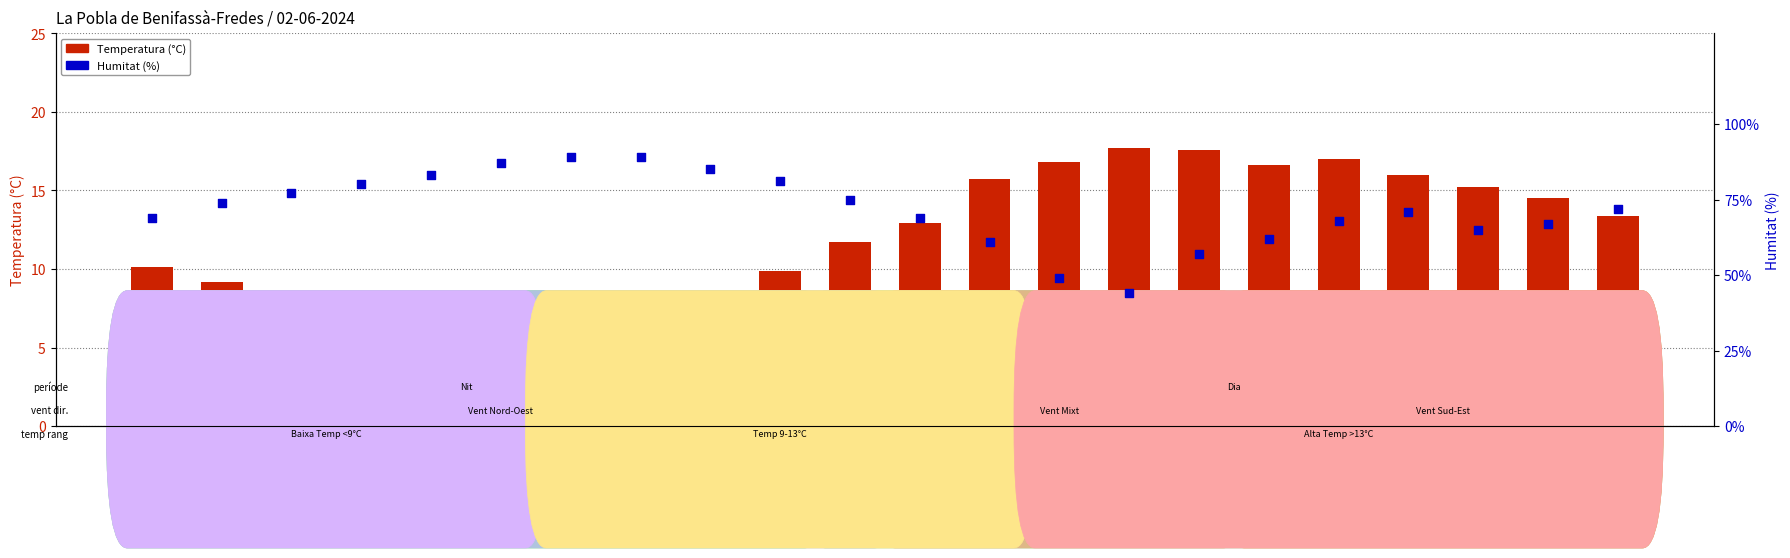

Which series has the largest total across all categories?

Humitat (%)